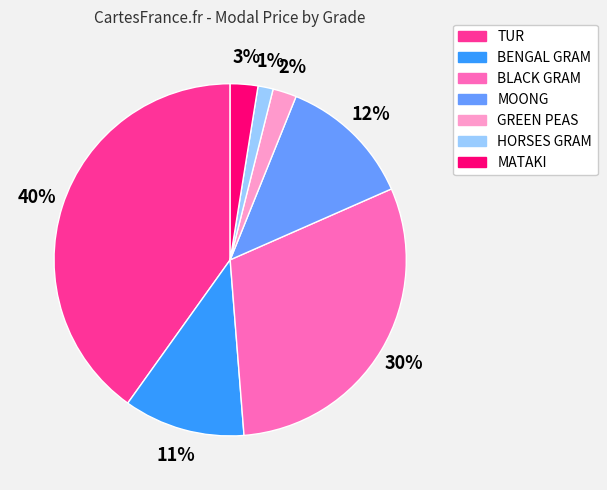

To the nearest percent, what is the difference between the largest and smallest slice percentages?

39%